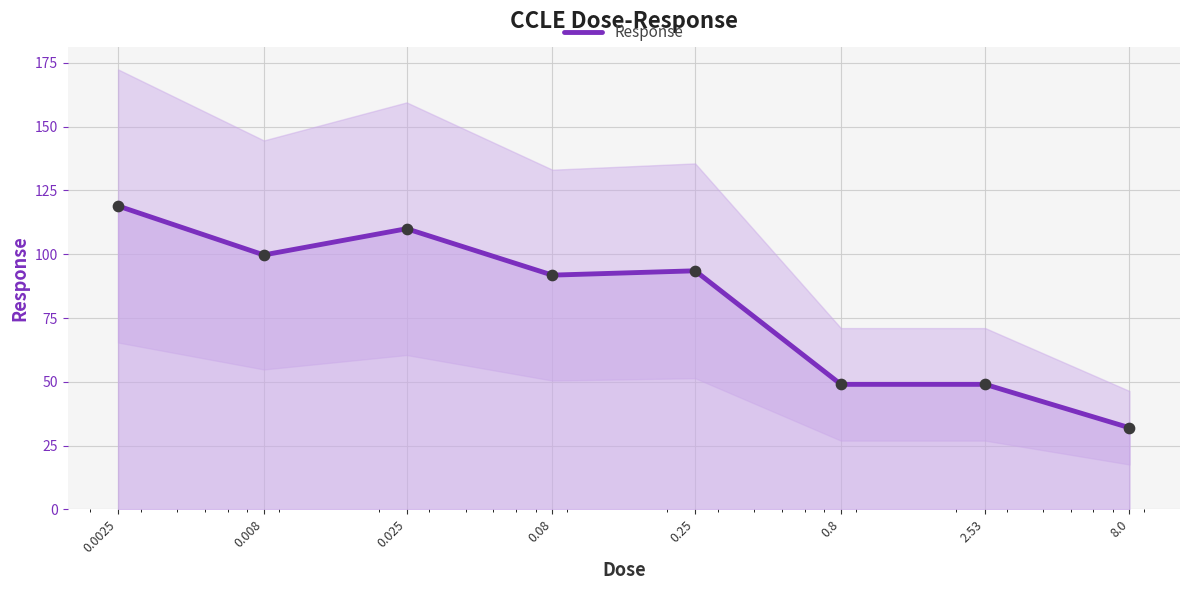

What is the change in value from 0.08 to 8.0?

-59.8